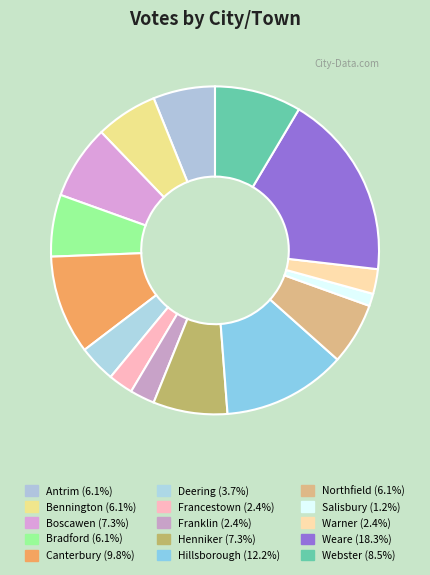

How many slices are in this pie chart?

15